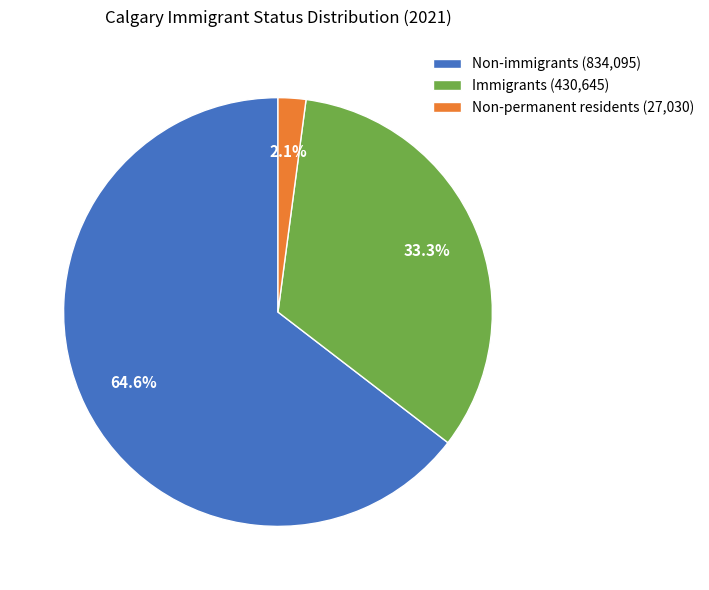

To the nearest percent, what is the difference between the Non-permanent residents and Immigrants slice percentages?

31%